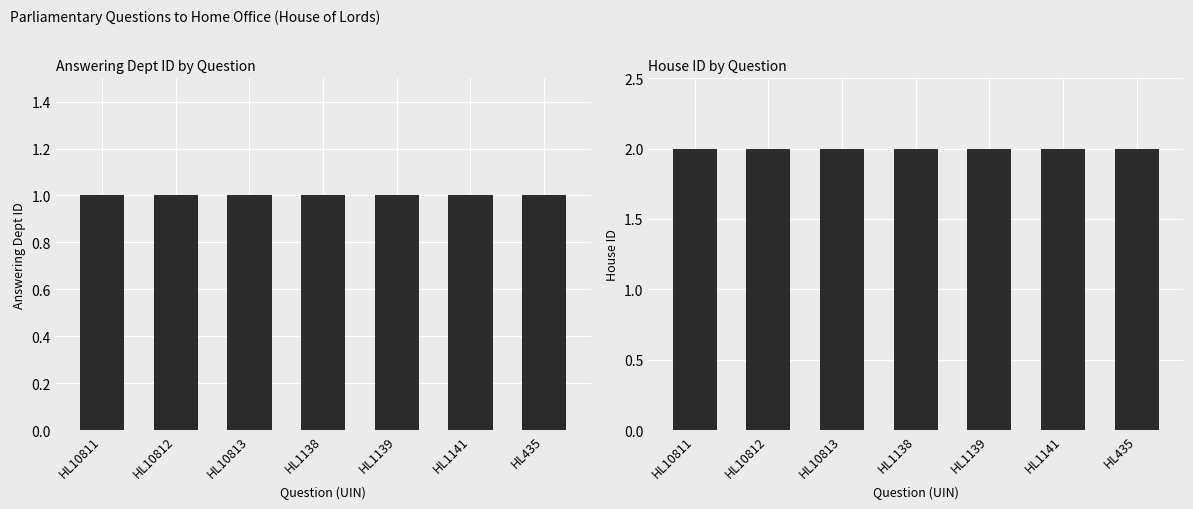

What is the label of the 1st bar from the left?

HL10811